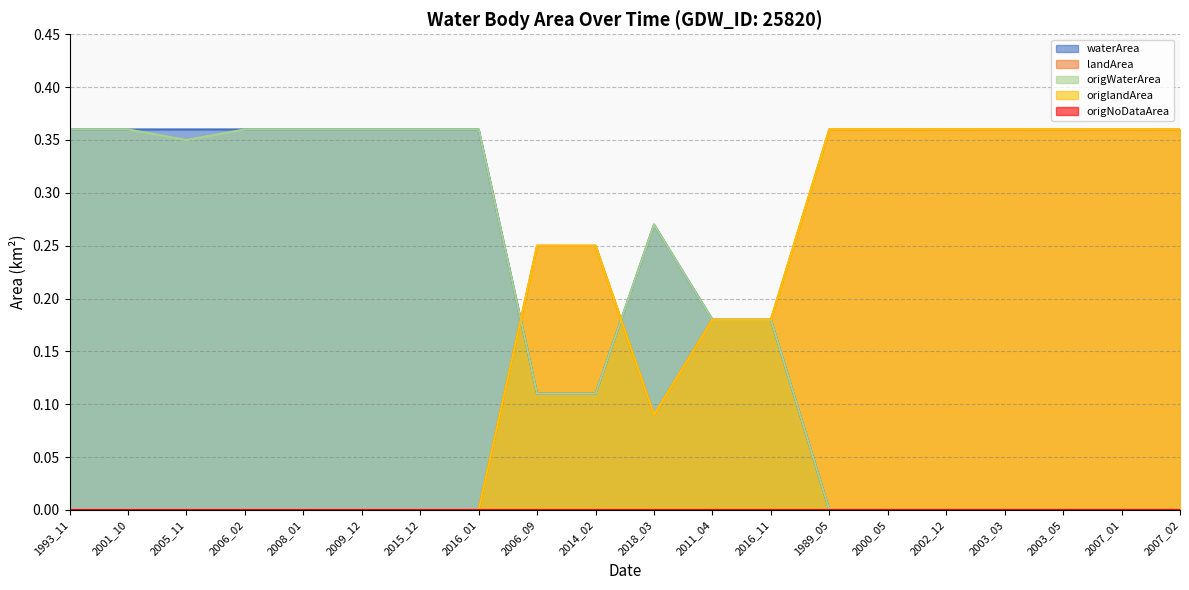

Reading left to right, extract all data points from this chart.

waterArea: 0.4	0.4	0.4	0.4	0.4	0.4	0.4	0.4	0.1	0.1	0.3	0.2	0.2	0.0	0.0	0.0	0.0	0.0	0.0	0.0
landArea: 0.0	0.0	0.0	0.0	0.0	0.0	0.0	0.0	0.2	0.2	0.1	0.2	0.2	0.4	0.4	0.4	0.4	0.4	0.4	0.4
origWaterArea: 0.4	0.4	0.3	0.4	0.4	0.4	0.4	0.4	0.1	0.1	0.3	0.2	0.2	0.0	0.0	0.0	0.0	0.0	0.0	0.0
origlandArea: 0.0	0.0	0.0	0.0	0.0	0.0	0.0	0.0	0.2	0.2	0.1	0.2	0.2	0.4	0.4	0.4	0.4	0.4	0.4	0.4